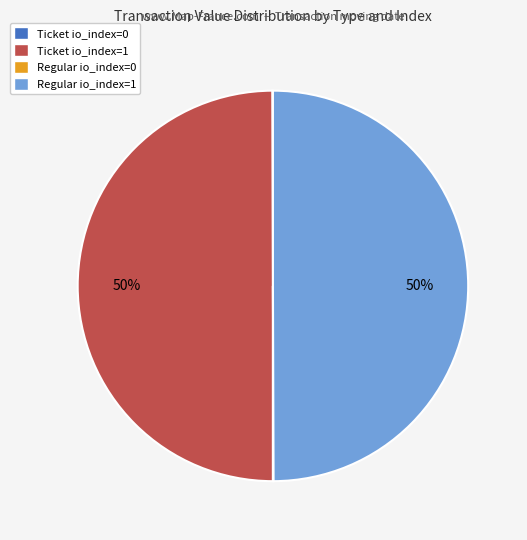

True or false: Regular io_index=1 accounts for 50% of the total.

True